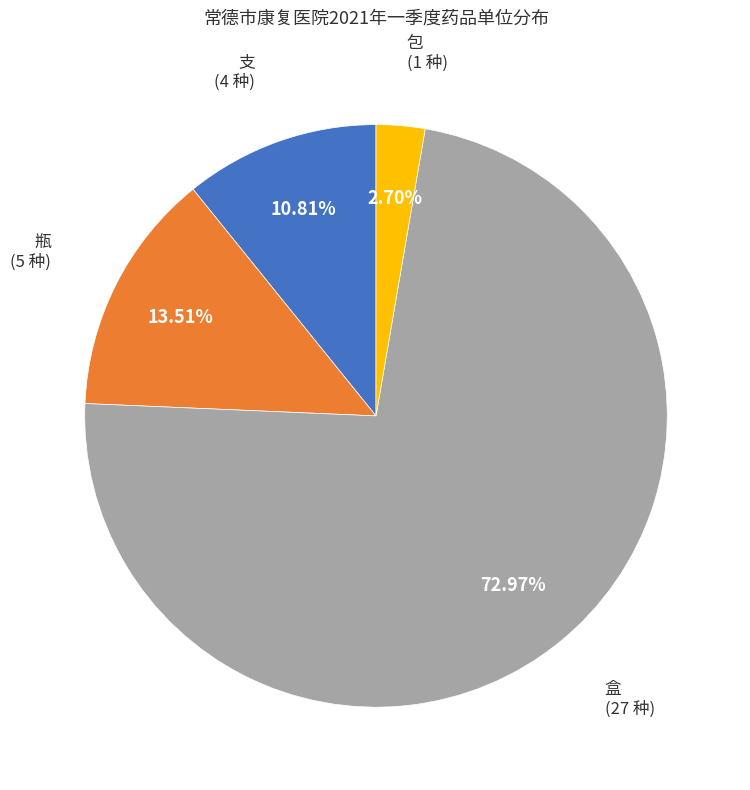

Is there a majority slice in this chart?

Yes